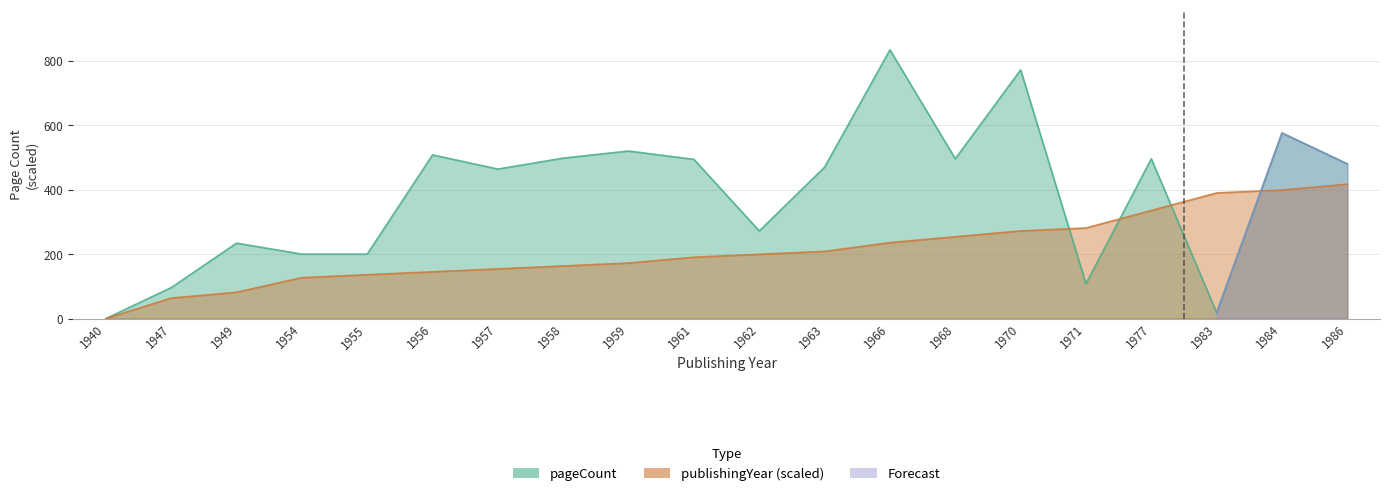

Is it true that pageCount equals 520.0 at 1959?

True